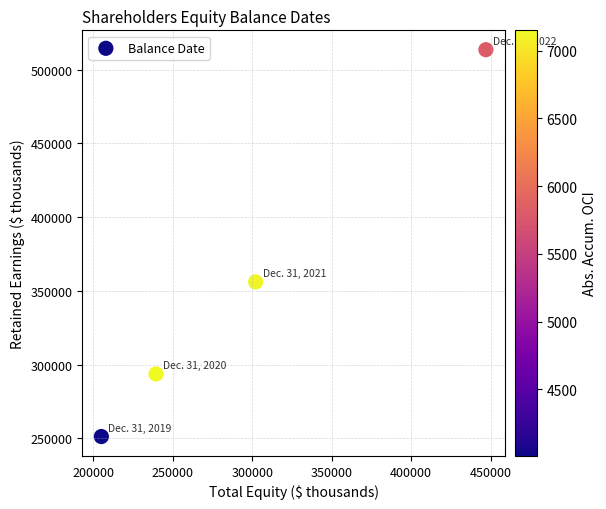

What Y value in the scatter plot is closest to 382396?

356071